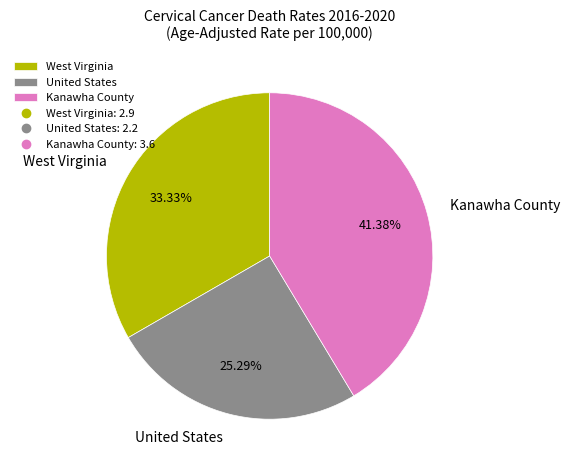

To the nearest percent, what is the difference between the United States and Kanawha County slice percentages?

16%